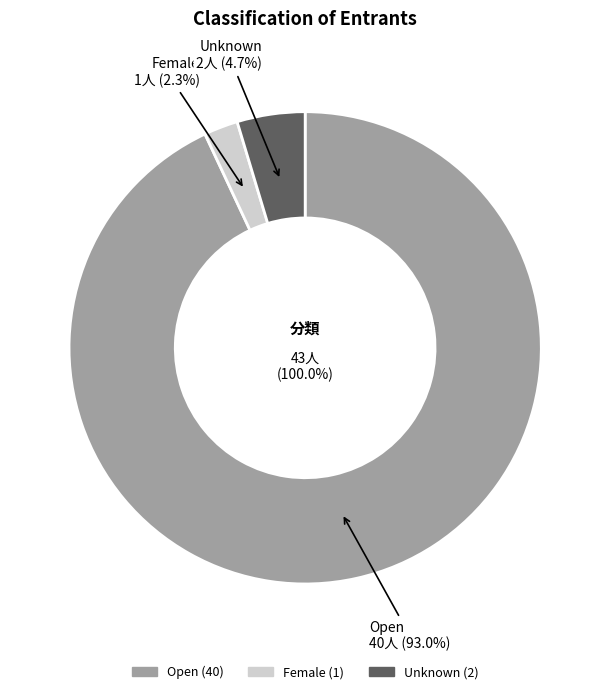

How many slices are in this pie chart?

3